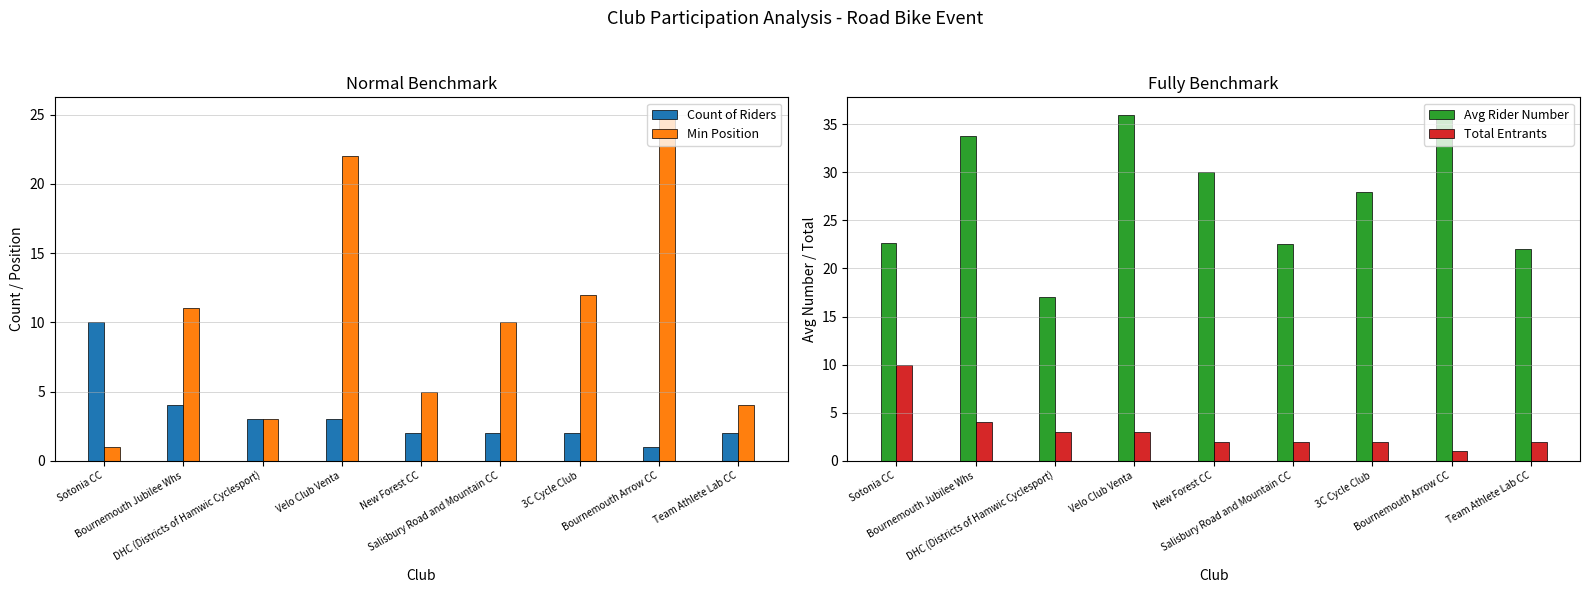

Between Sotonia CC and Bournemouth Arrow CC, which is larger?

Sotonia CC